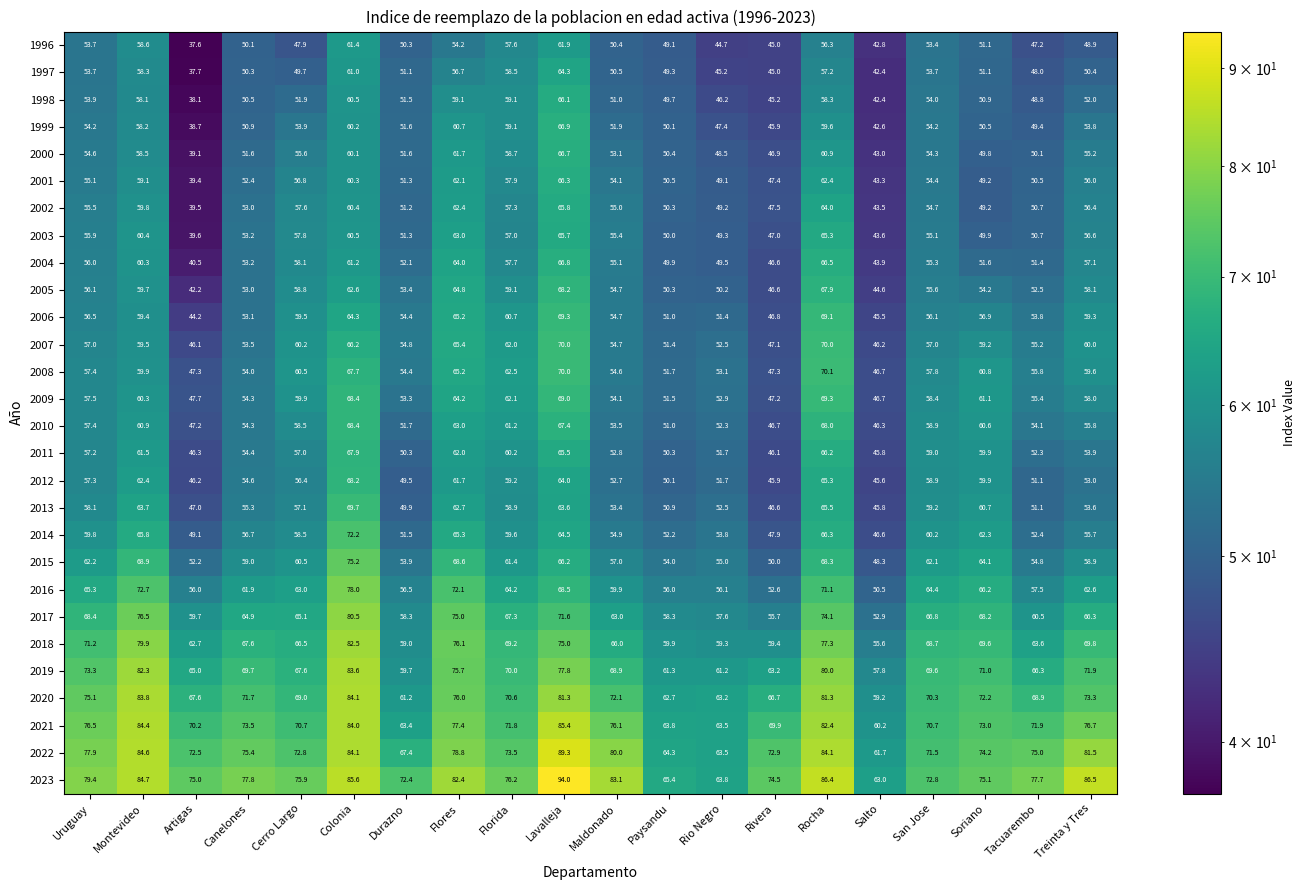

Where does the 2009 series first go above 58?

Montevideo